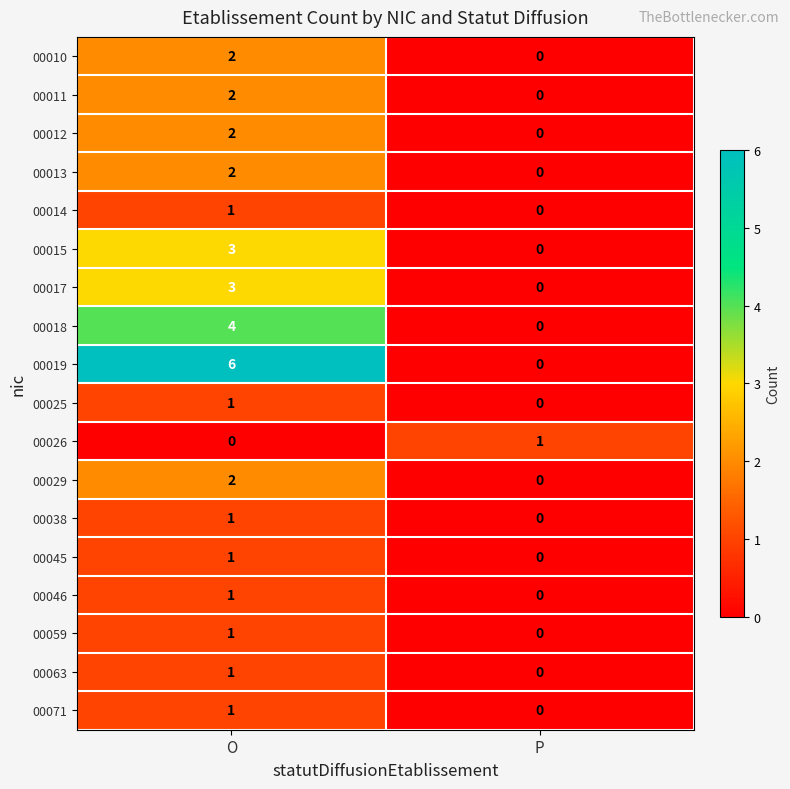

Which series changed the most between O and P?

00019